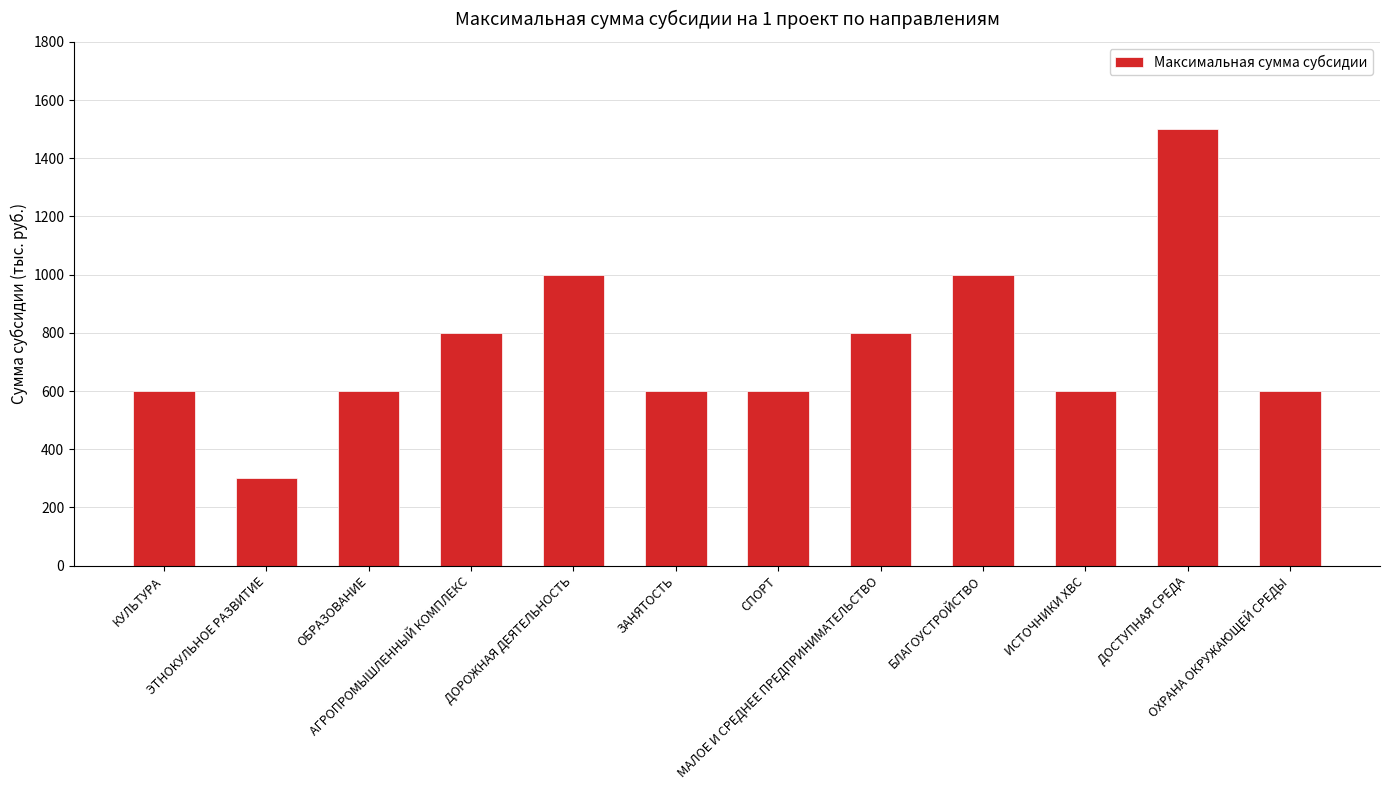

What is the ratio of the value at ЭТНОКУЛЬНОЕ РАЗВИТИЕ to the value at ОБРАЗОВАНИЕ?

0.5